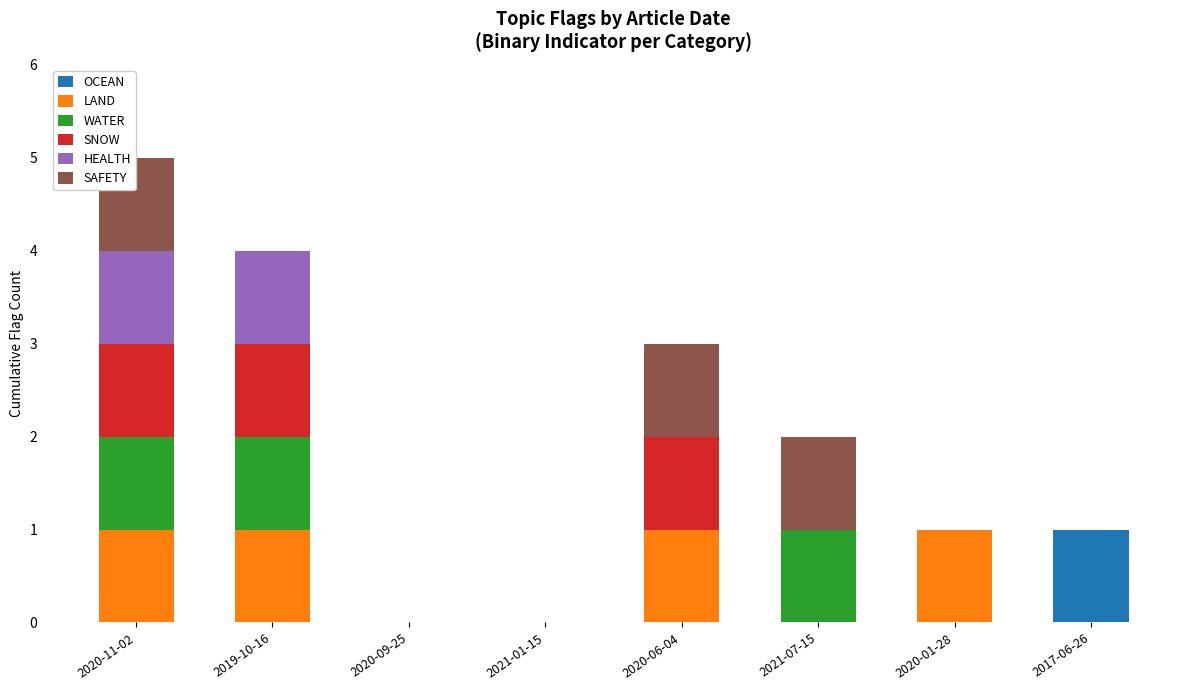

At which category is the sum across all series the highest?

2020-11-02